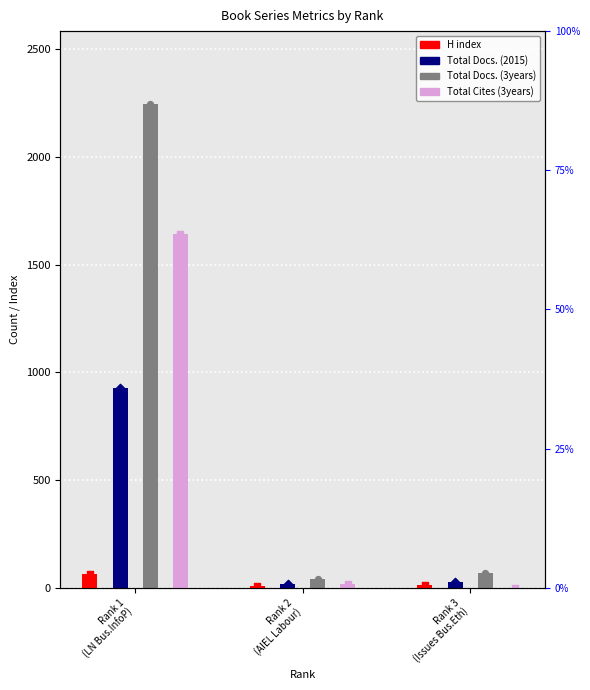

Which series has the largest Y range (max minus min)?

Total Docs. (3years)